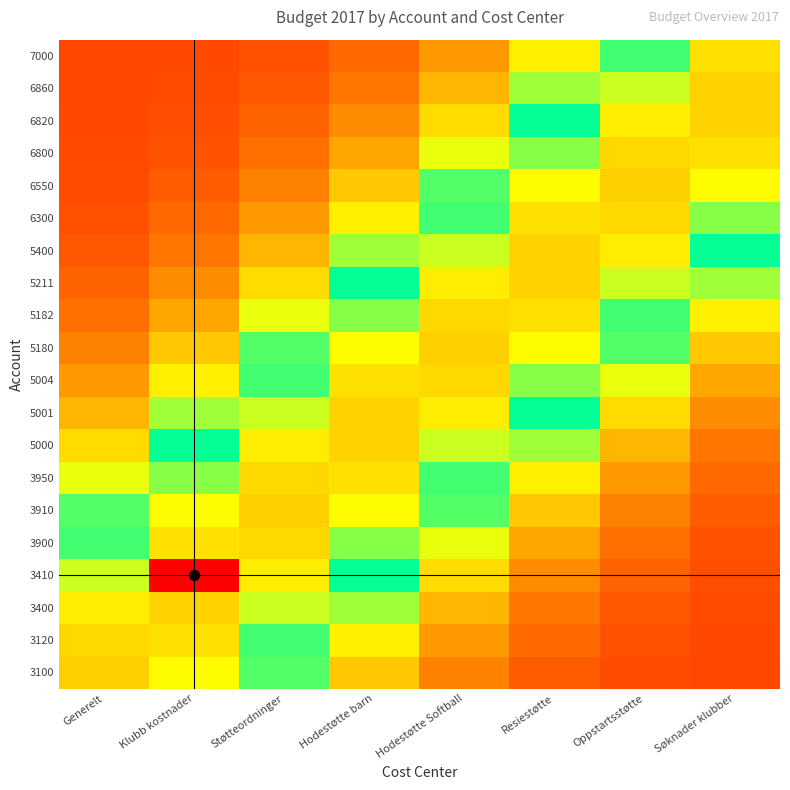

What is the total value across all series at Støtteordninger?

9.6